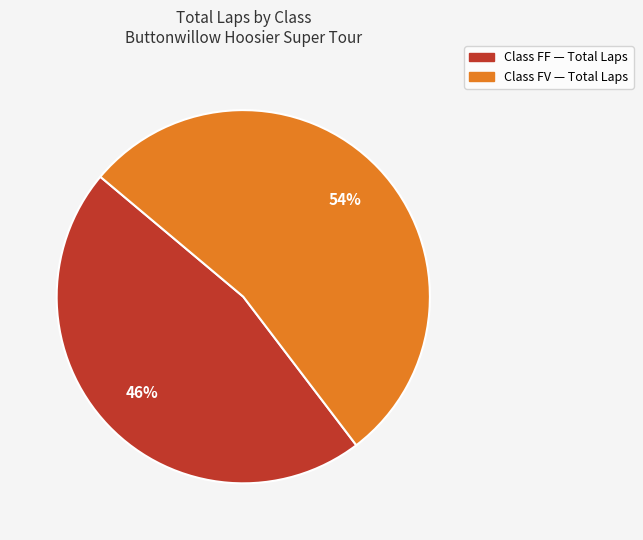

Does any single category account for the majority?

Yes